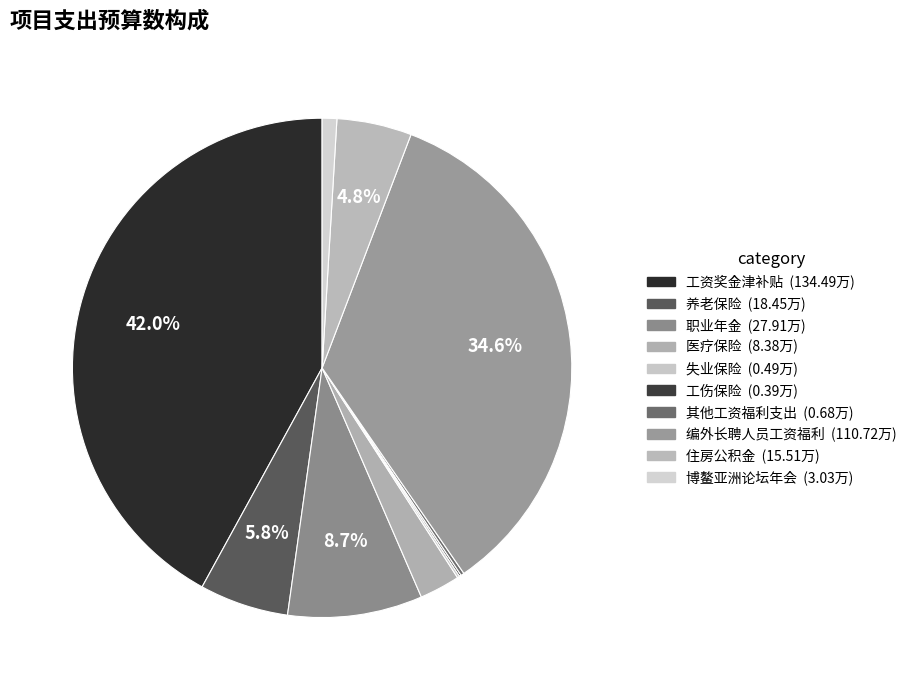

Is it true that 职业年金 is 9% of the pie?

True